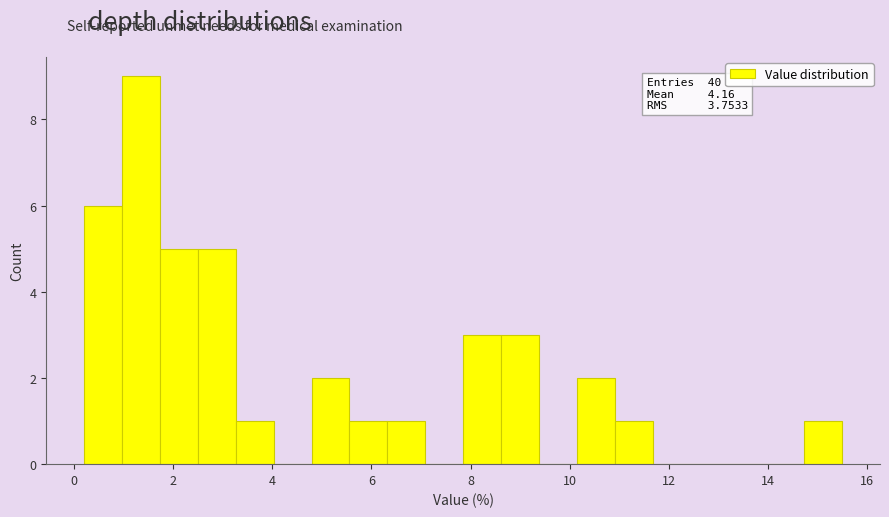

Read against the x-axis, roughly where is the centre of the tallest bar?

1.4